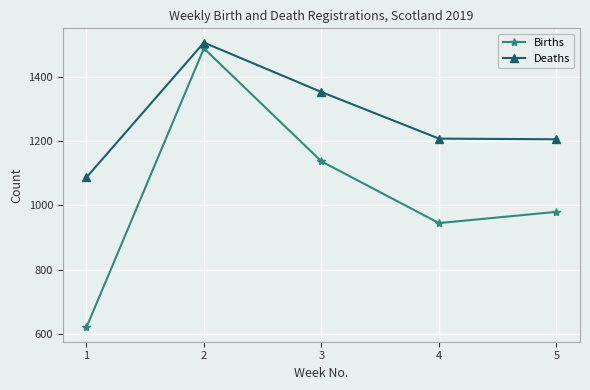

Which series has the widest spread of values?

Births